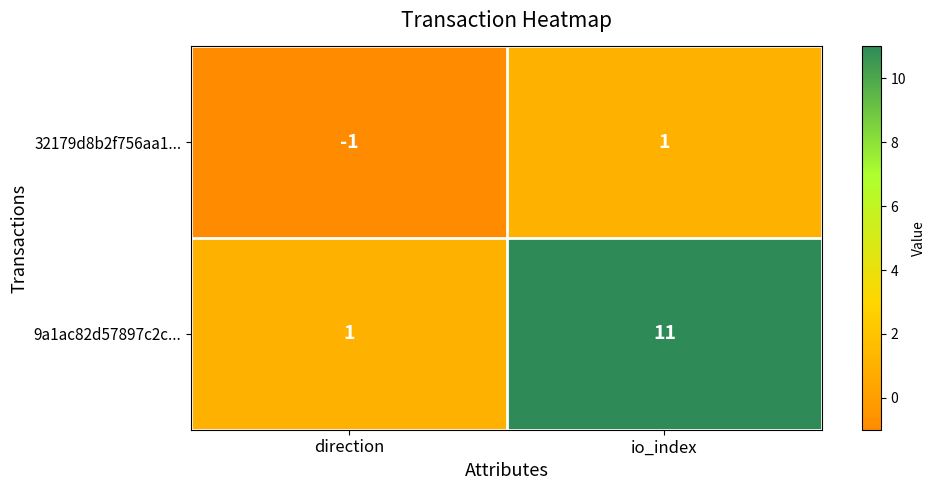

Reading left to right, what are all the values shown in this chart?

32179d8b2f756aa1...: -1	1
9a1ac82d57897c2c...: 1	11